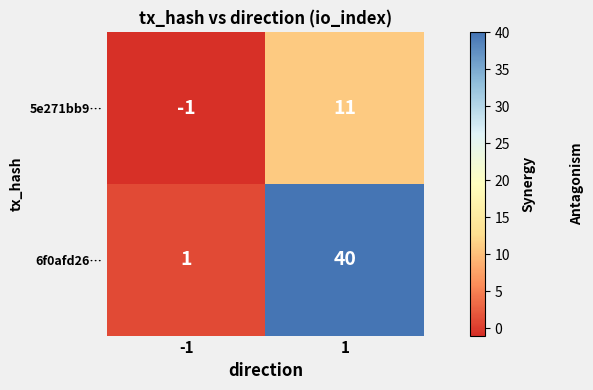

Which series has the largest total across all categories?

6f0afd26…